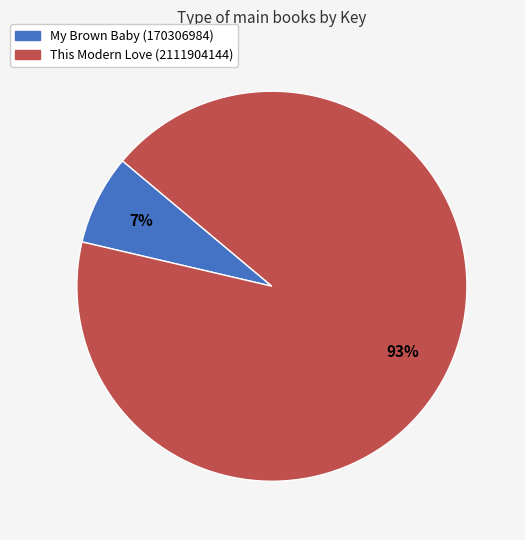

To the nearest percent, what is the average slice percentage?

50%